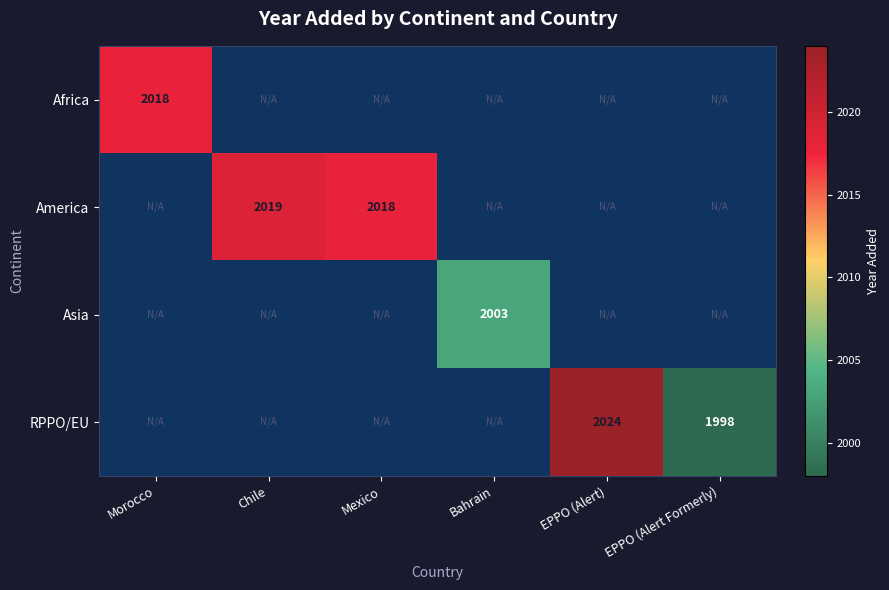

The value of America at Chile is 2019. True or false?

True